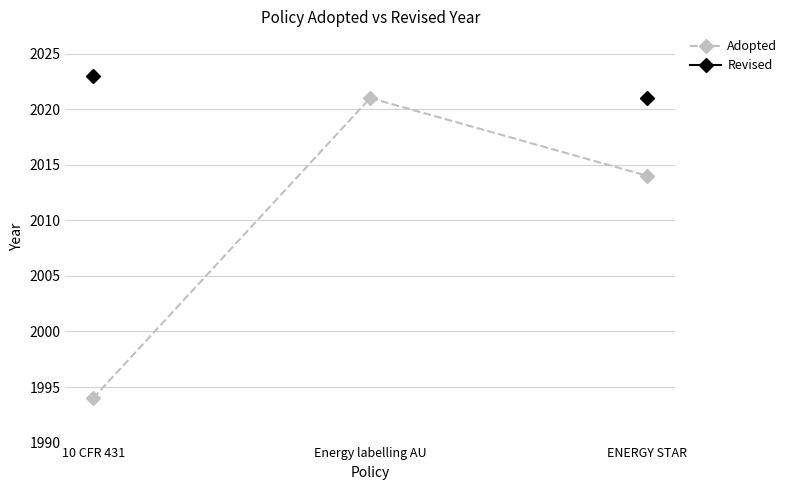

How many distinct data groups are displayed?

2